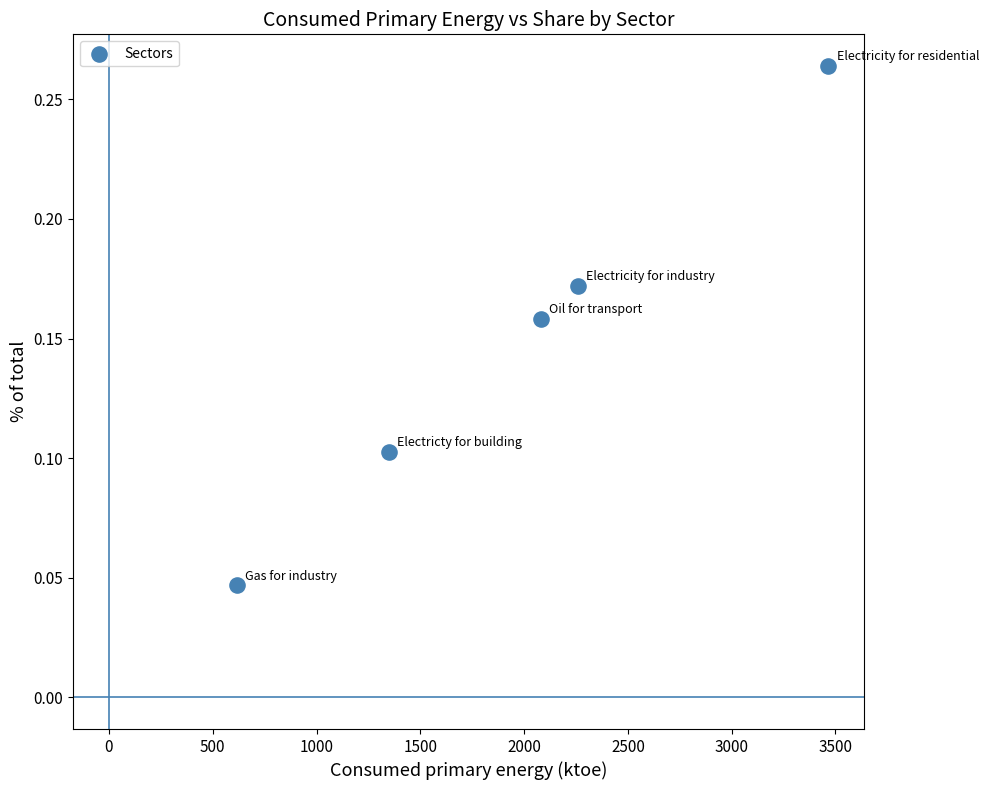

What is the range of X values (max minus min)?

2851.0